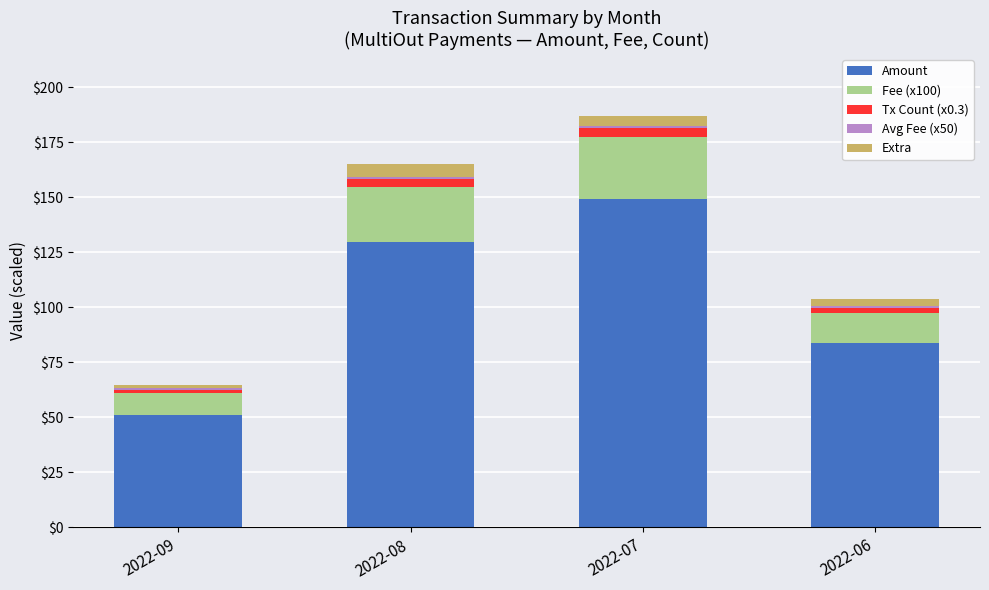

What is the average value of the Amount series?

103.4